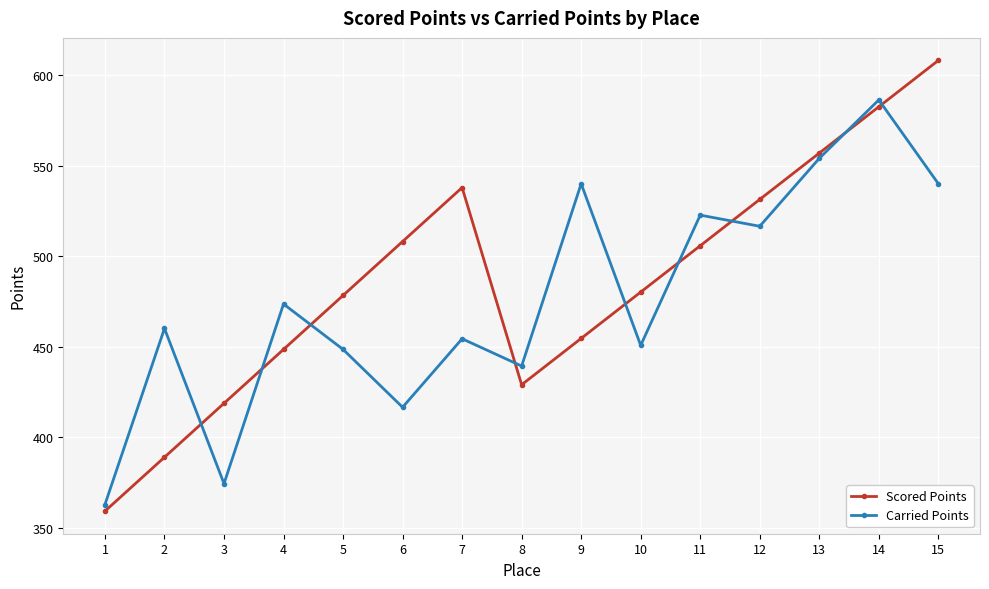

At which category does Carried Points reach its first local peak?

2